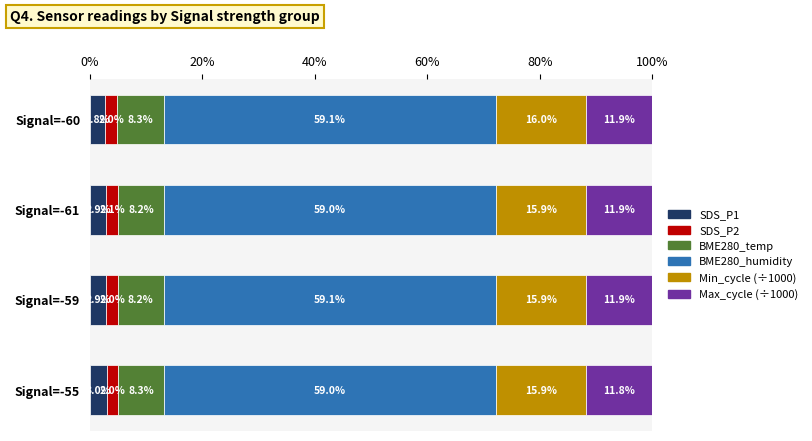

What is the total value across all series at Signal=-55?

100.0